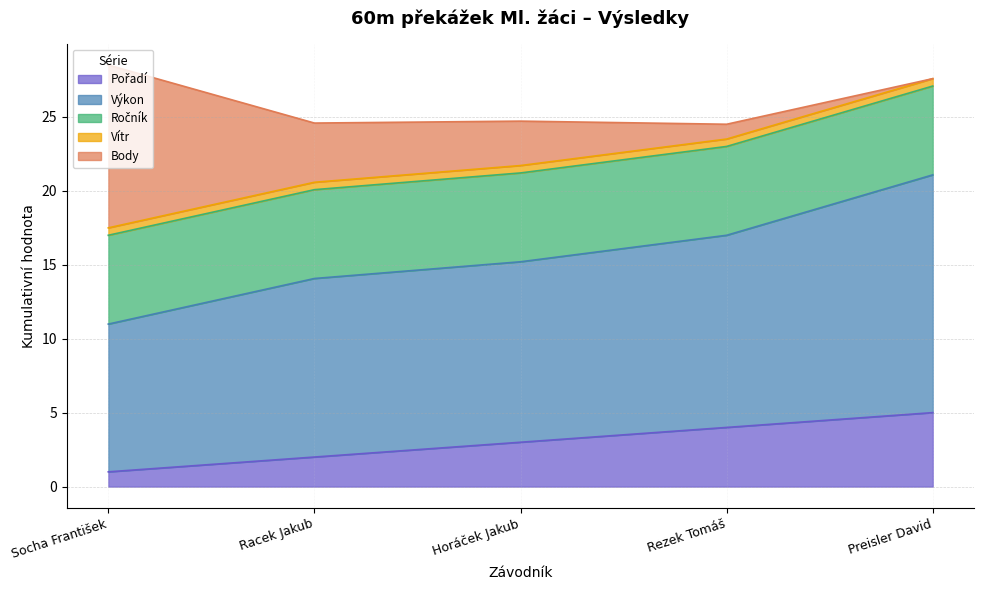

What is the average value of the Ročník series?

6.0